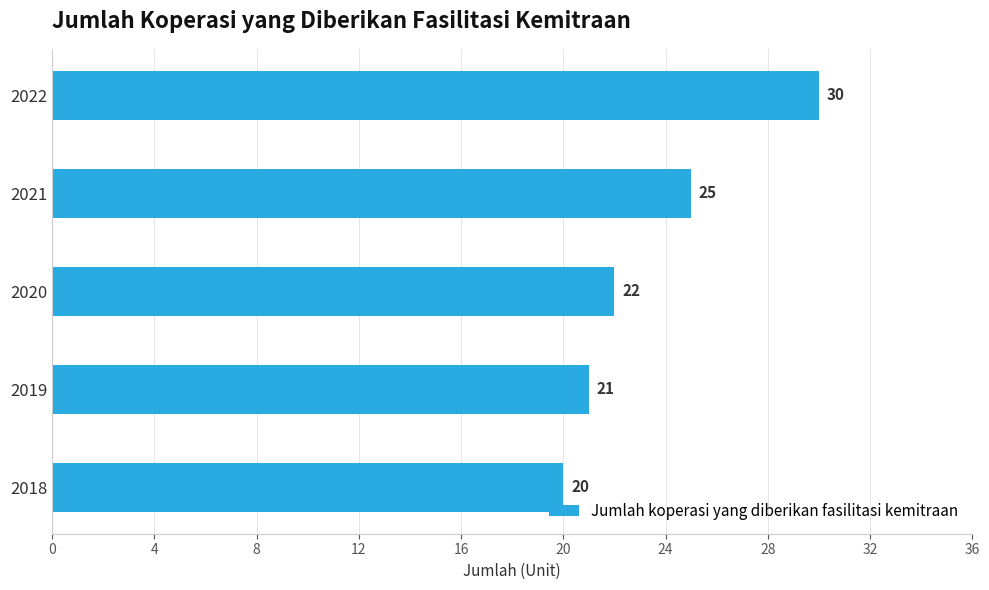

What is the maximum value shown in the chart?

30